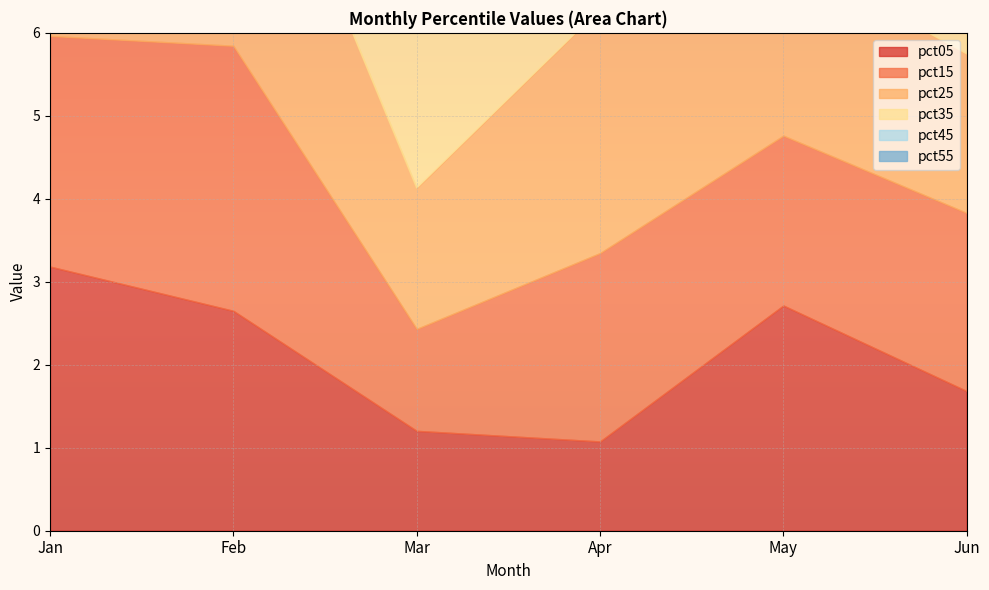

True or false: pct25 has more than 1 interior local peaks.

True